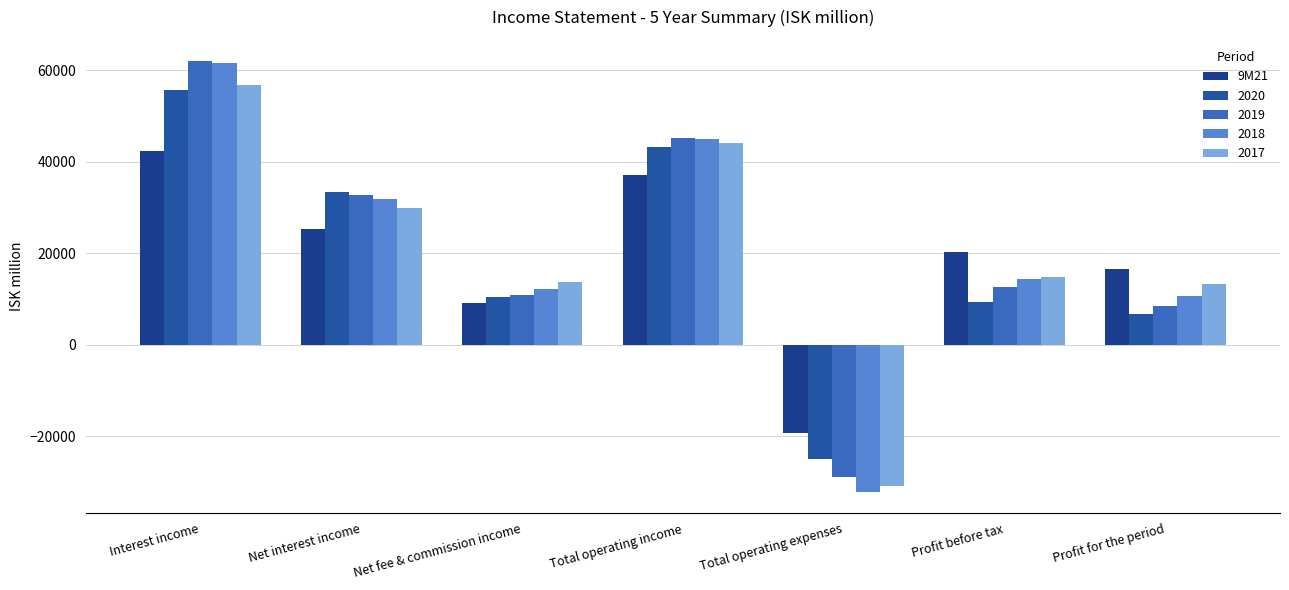

Count the number of categories in the chart.

7